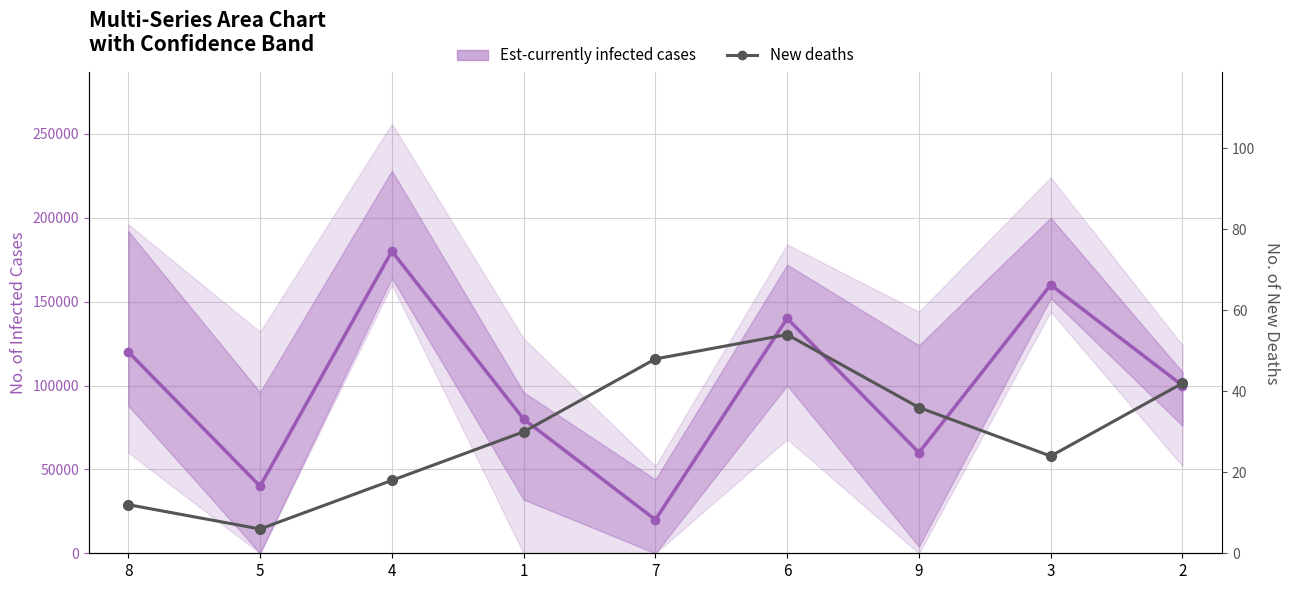

How many interior local valleys (lower than both neighbors) does the data have?

2